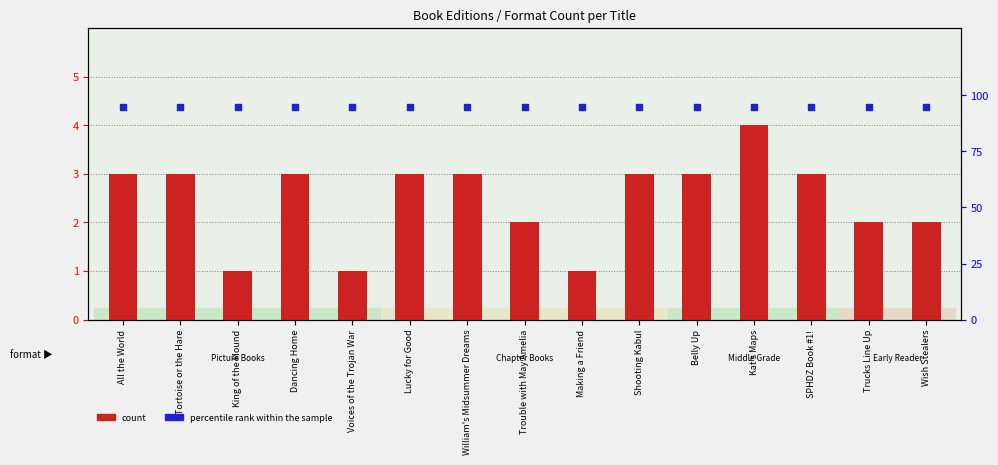

Which series contains the lowest Y value?

count